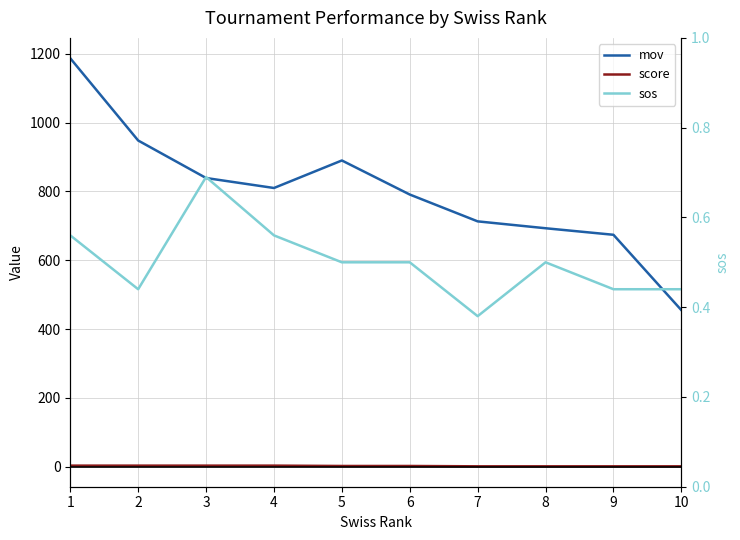

What is the minimum value shown in the chart?

0.4